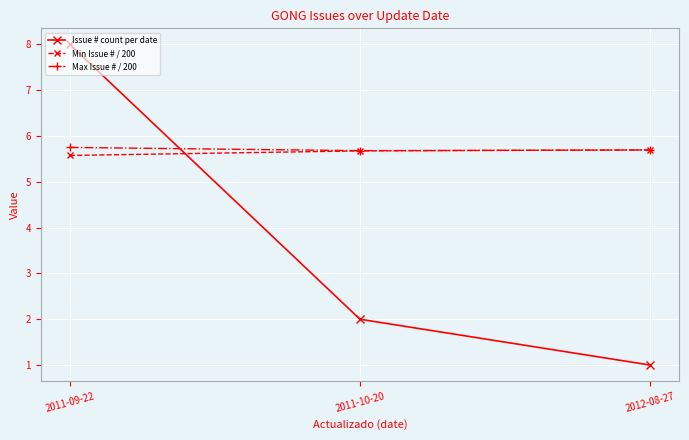

What is the sum of all Max Issue # / 200 values?

17.1